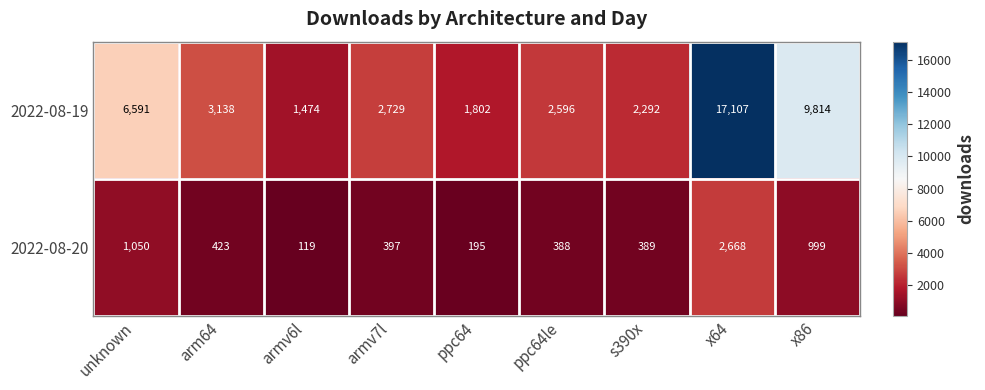

What is the total value across all series at armv6l?

1593